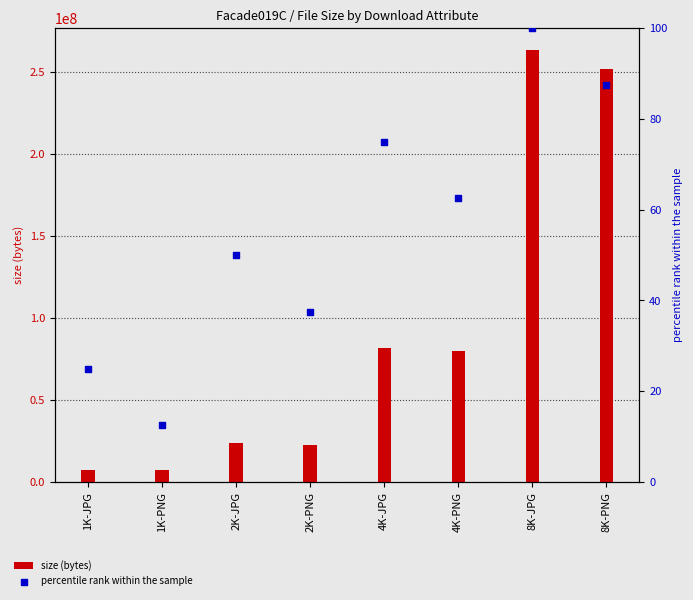

What is the total value across all series at 1K-PNG?

7040063.5